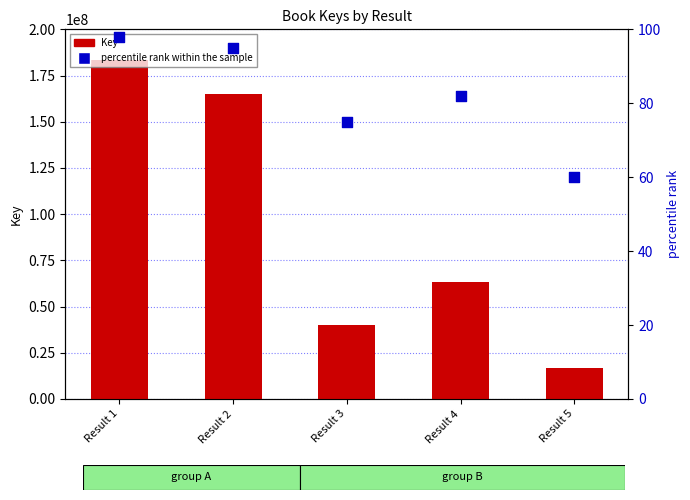

What is the total value across all series at Result 4?

63229242